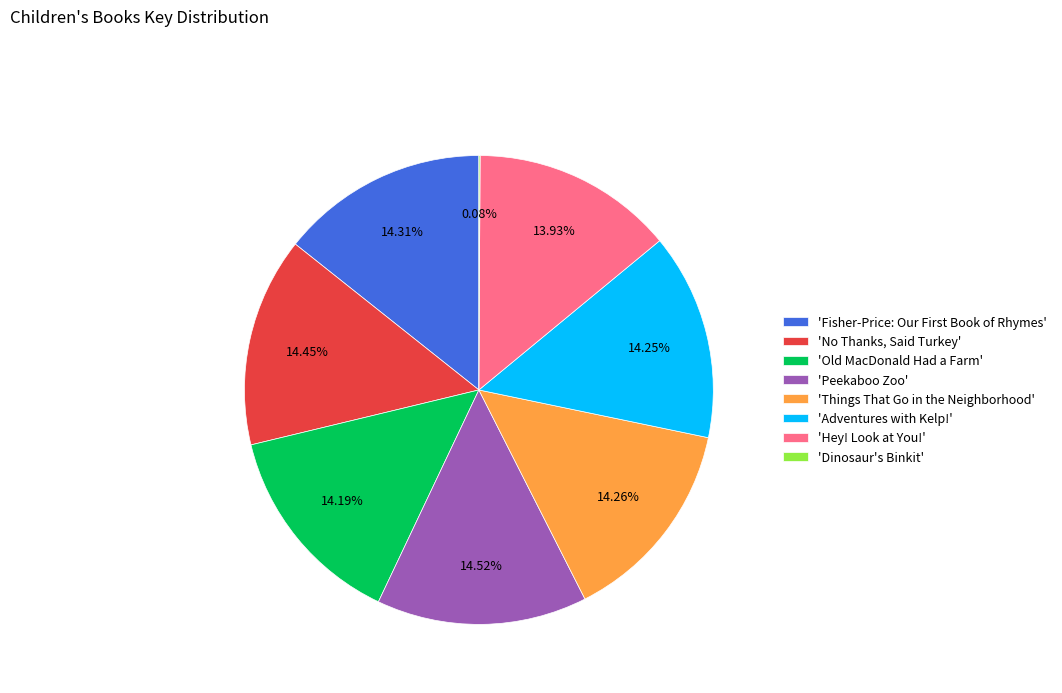

What is the ratio of the value at 'Things That Go in the Neighborhood' to the value at 'Peekaboo Zoo'?

1.0